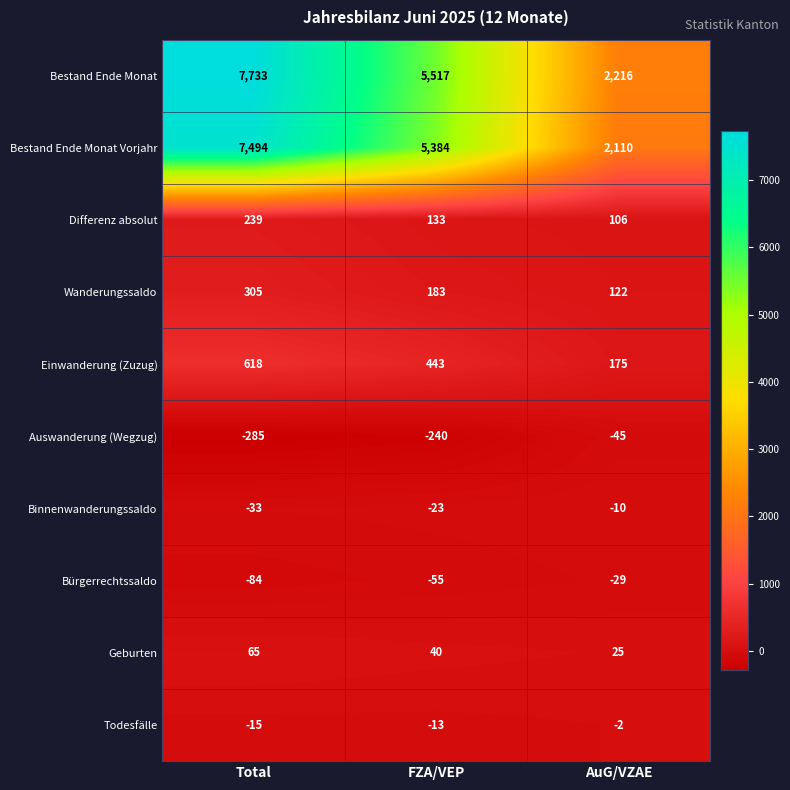

At AuG/VZAE, list the series in order from smallest to largest.

Auswanderung (Wegzug), Bürgerrechtssaldo, Binnenwanderungssaldo, Todesfälle, Geburten, Differenz absolut, Wanderungssaldo, Einwanderung (Zuzug), Bestand Ende Monat Vorjahr, Bestand Ende Monat